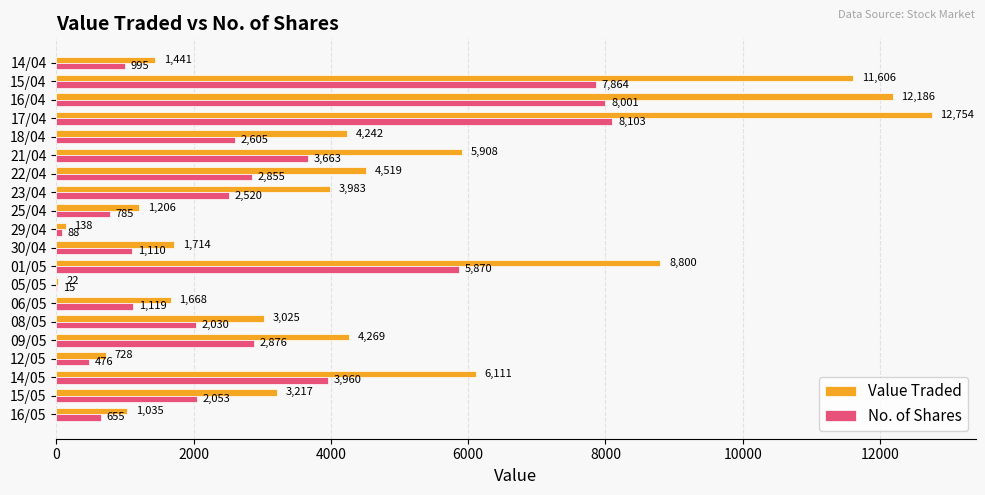

What is the sum of the No. of Shares values at 29/04 and 30/04?

1198